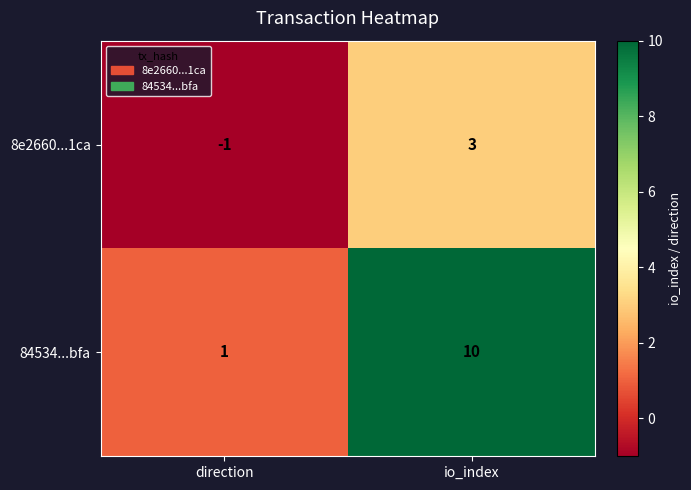

How many distinct data groups are displayed?

2